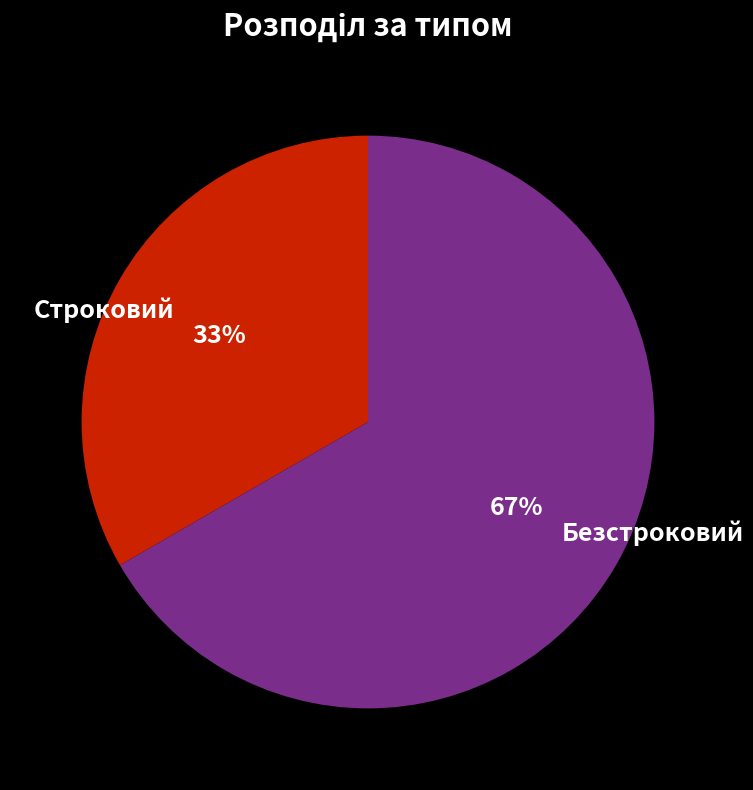

Which category has the smallest portion of the pie?

Строковий